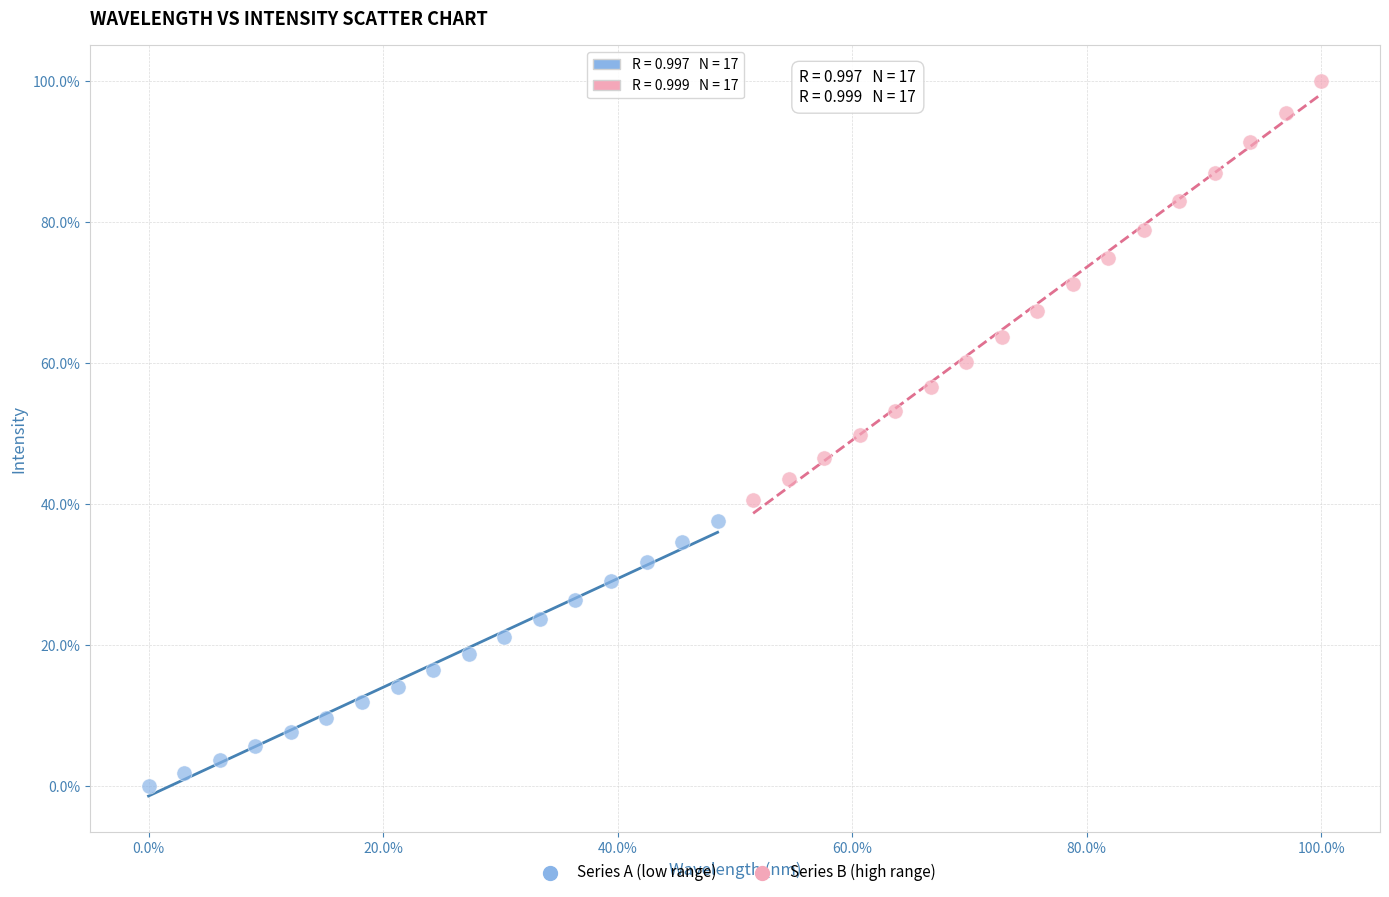

What are all the series names shown in the legend?

Series A (low range), Series B (high range)